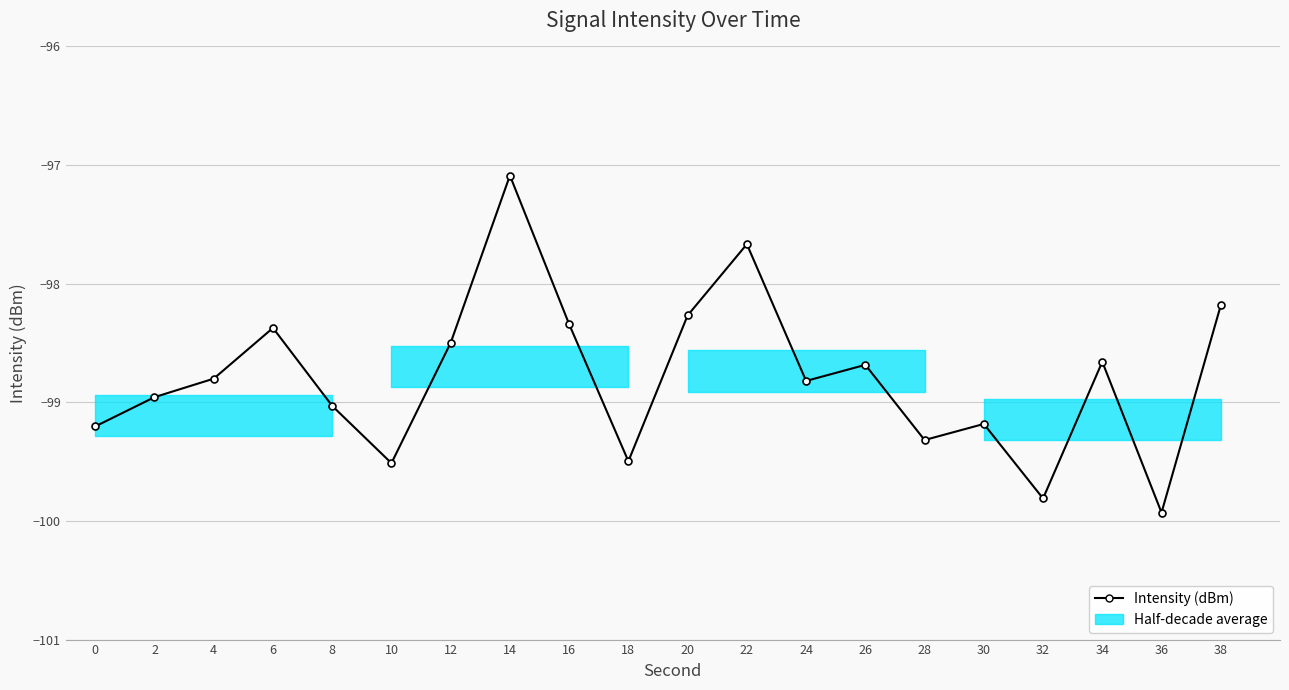

At which label is the value closest to -98?

38